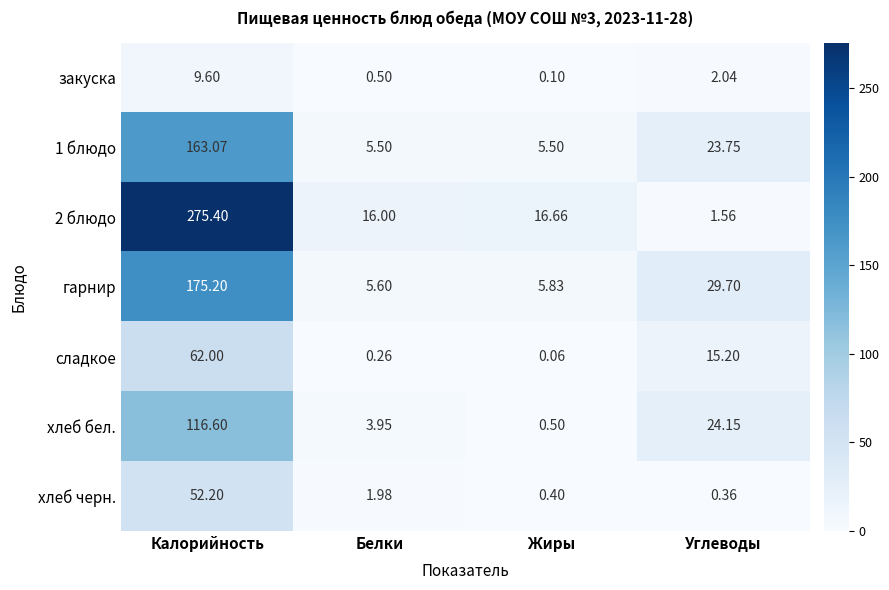

At which category does the chart reach its minimum across all series?

Жиры